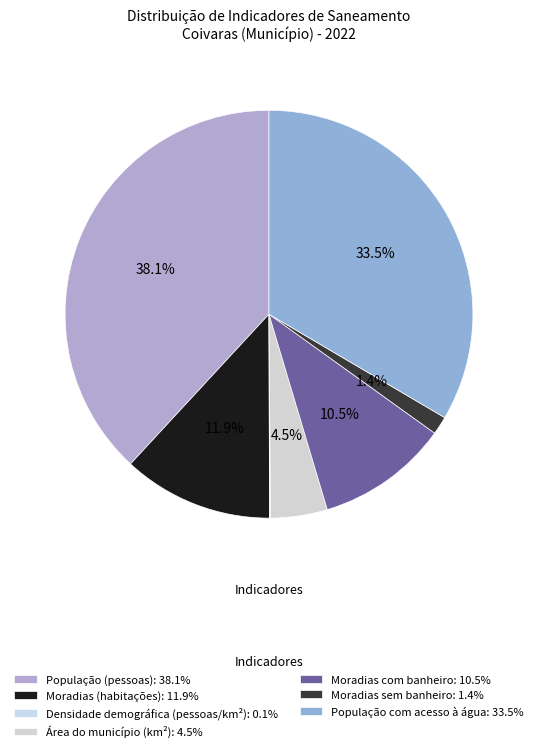

What is the smallest slice in the pie chart?

Densidade demográfica (pessoas/km²)